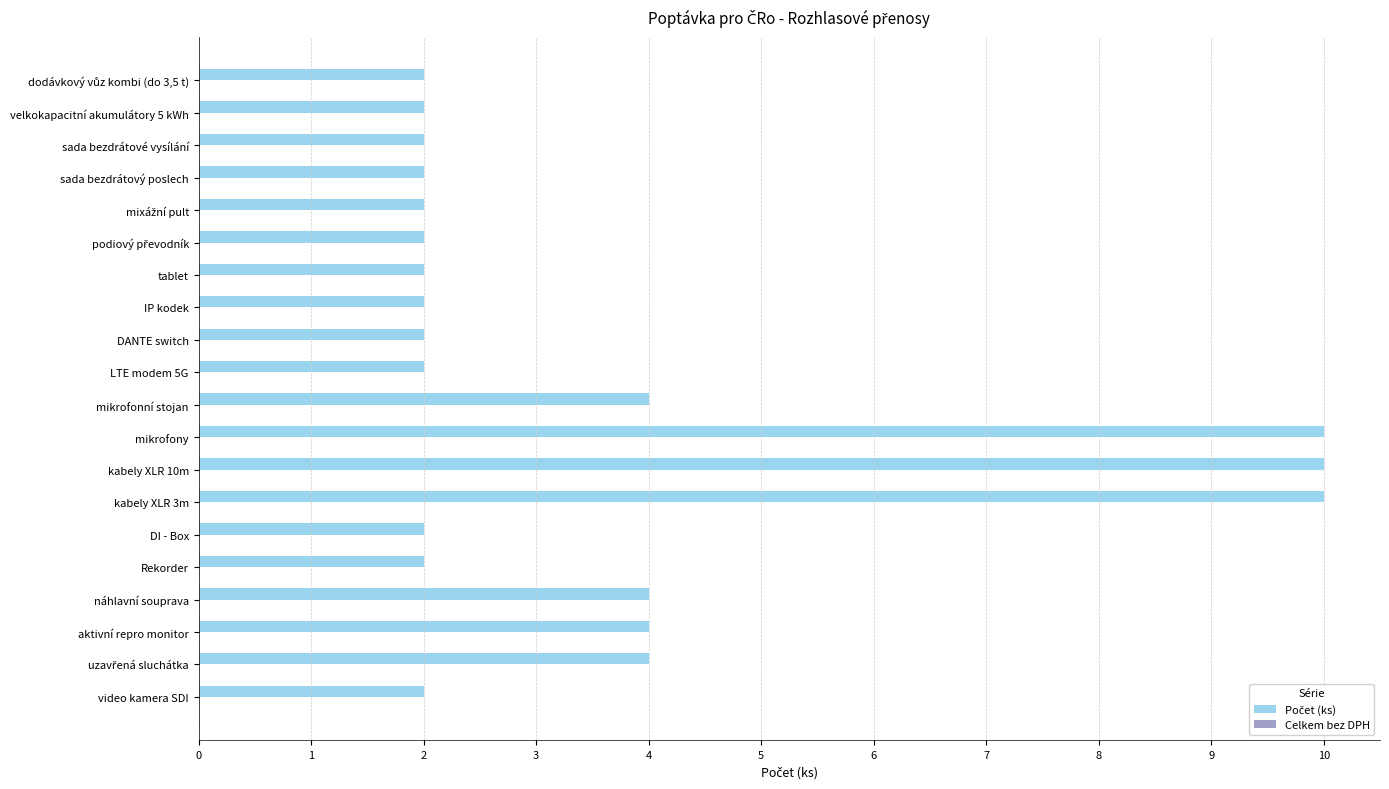

What is the value of the 13th bar from the top?

10